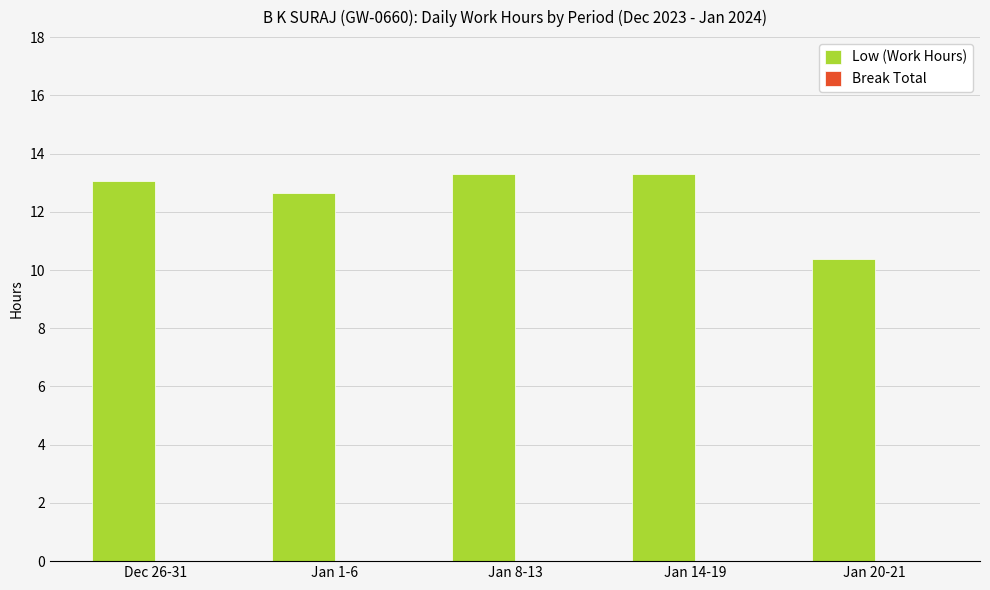

What is the greatest value displayed?

13.3